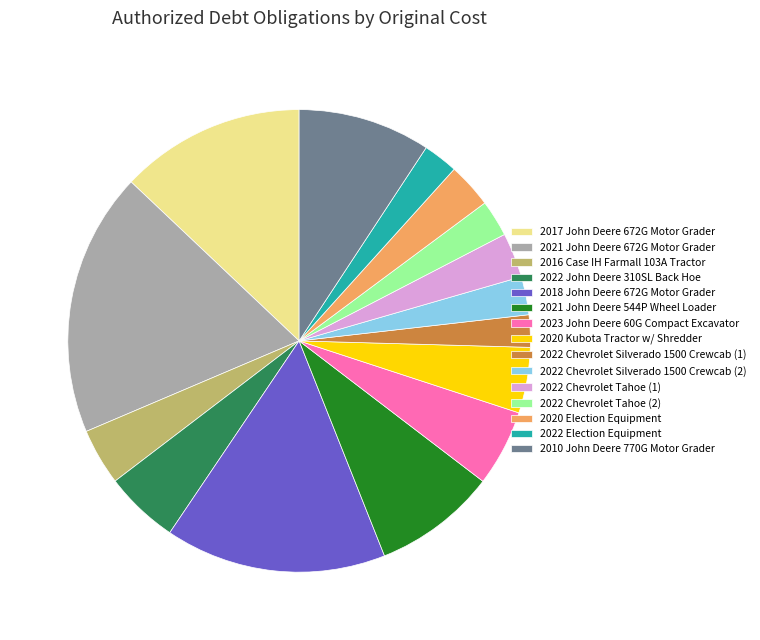

Is the sum of 2020 Election Equipment and 2022 Chevrolet Tahoe (2) greater than half?

No